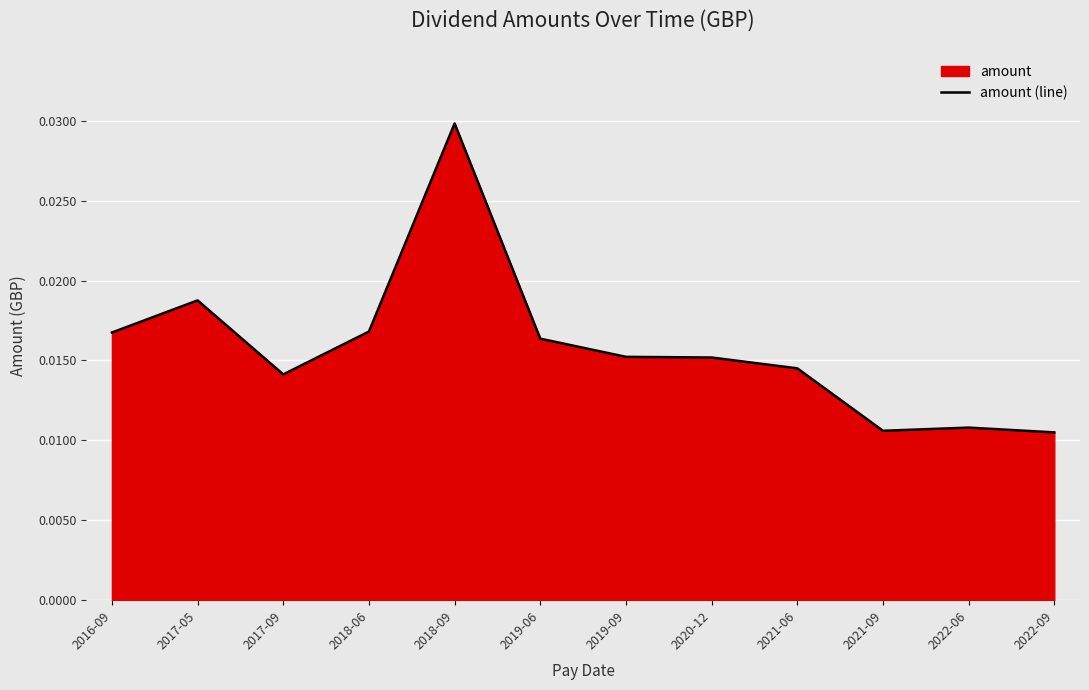

Is it true that the value at 2019-06 is 0.0?

True